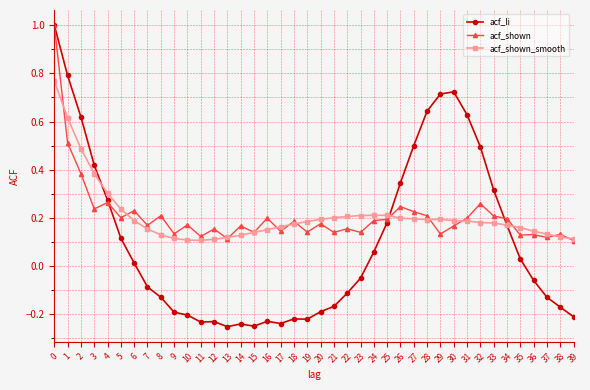

Which series has the largest range (max minus min)?

acf_li